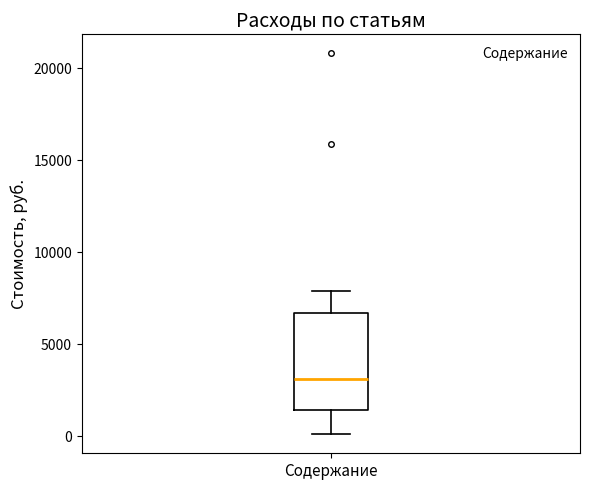

Read this box plot against the y-axis: the position of the median line, the range covered by the box, and the ends of both whiskers. The values are not printed on the chart, so give them approximately, as read against the axis.

median 3000, box 1500 to 6500, whiskers 0 to 8000